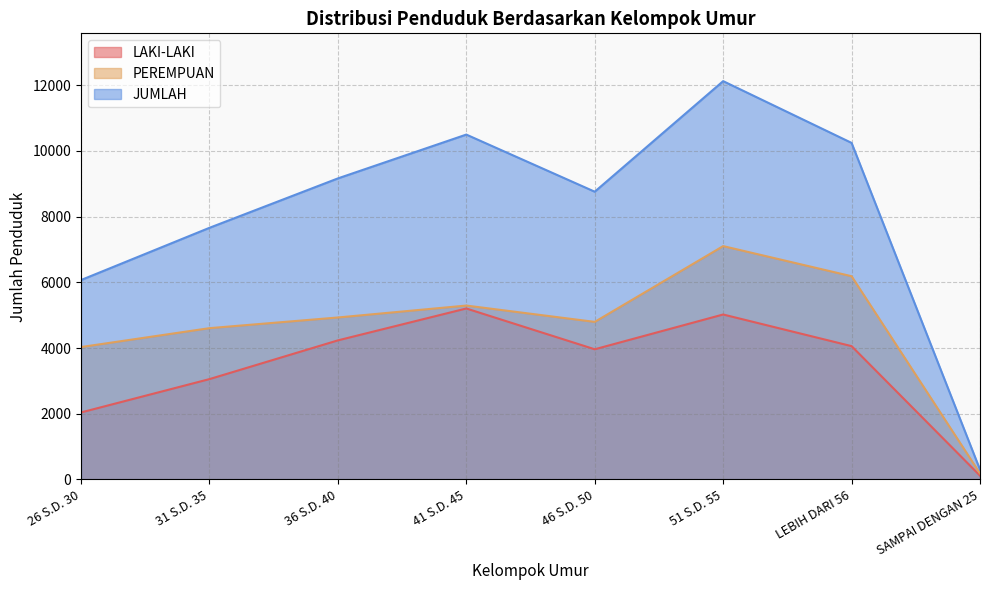

True or false: LAKI-LAKI has more than 1 points higher than both neighbors.

True